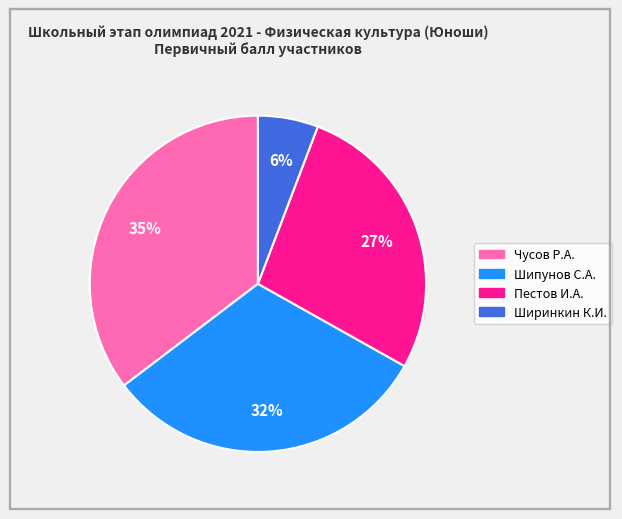

Is there any slice that represents more than half of the pie?

No